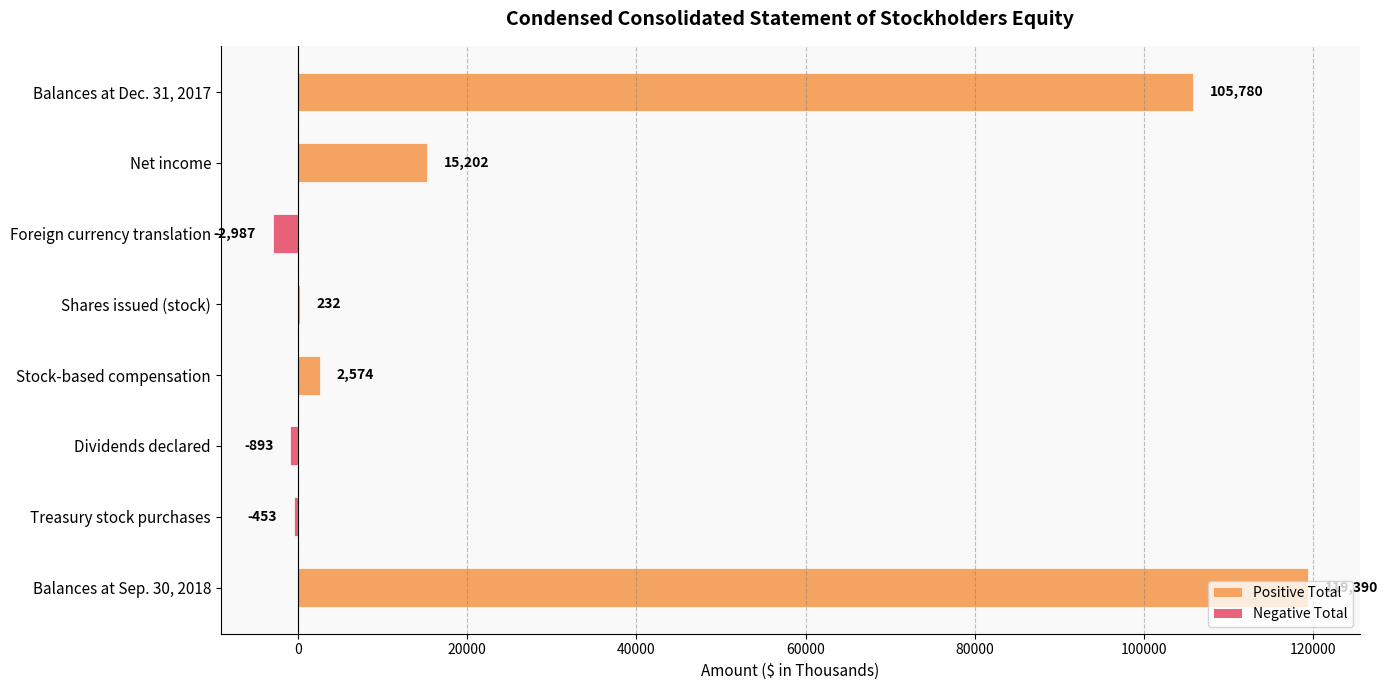

The chart shows a value of 119390 at Balances at Sep. 30, 2018. True or false?

True